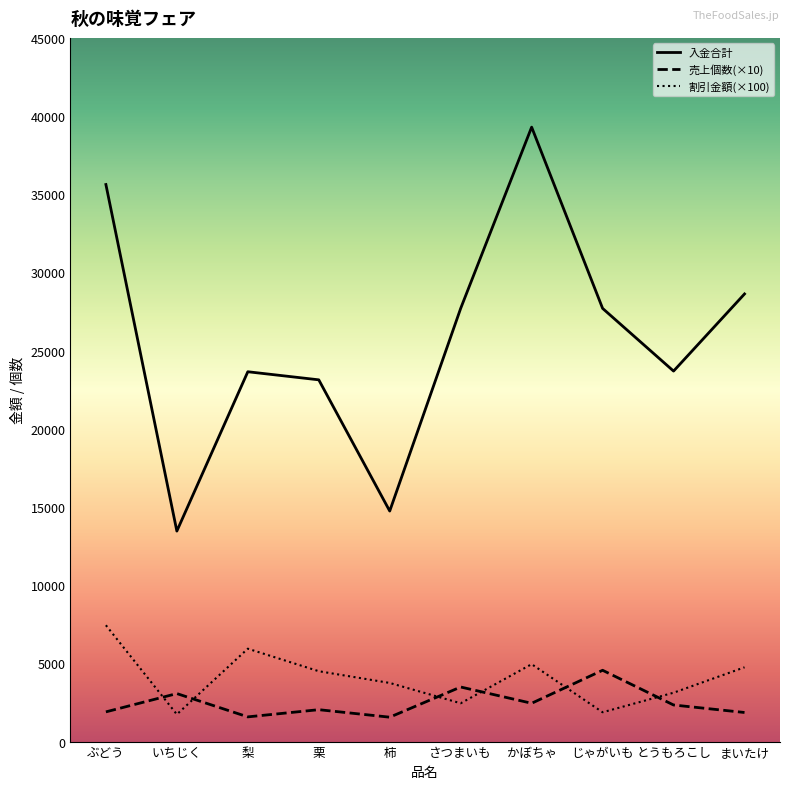

What position from the right is かぼちゃ?

4